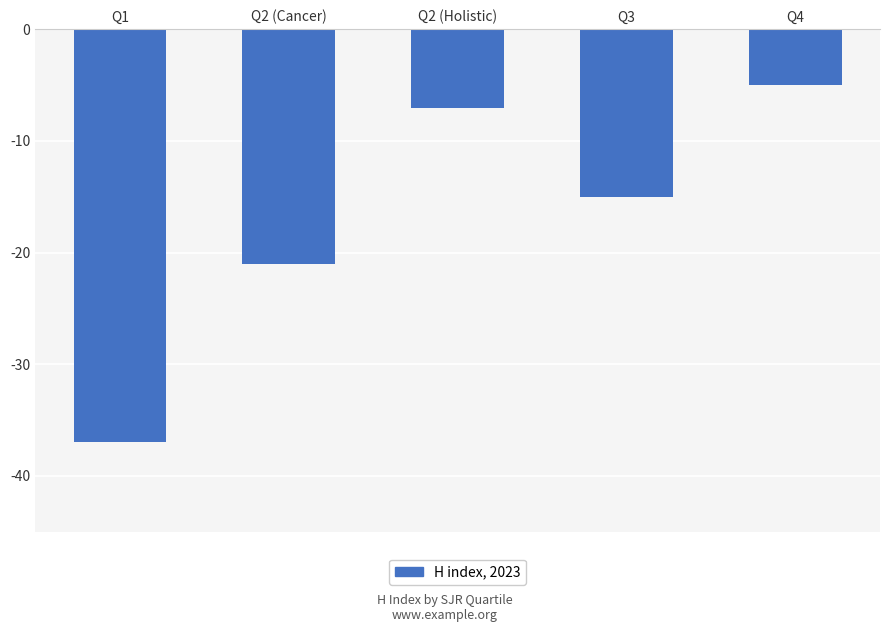

Is it true that the value at Q3 is -6?

False